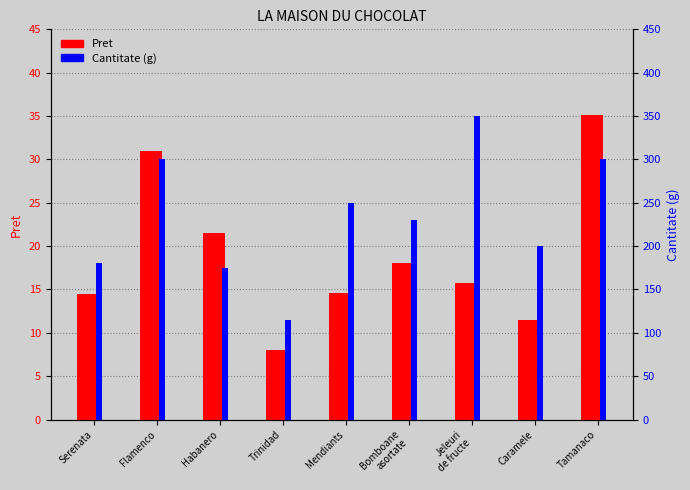

Between Flamenco and Bomboane
asortate, which series saw the biggest shift?

Cantitate (g)